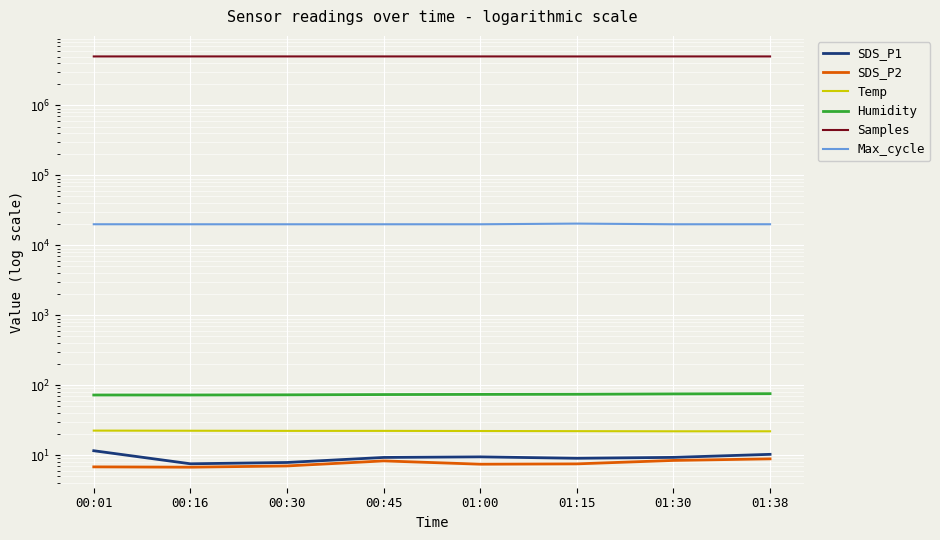

Which series has the widest spread of values?

Samples